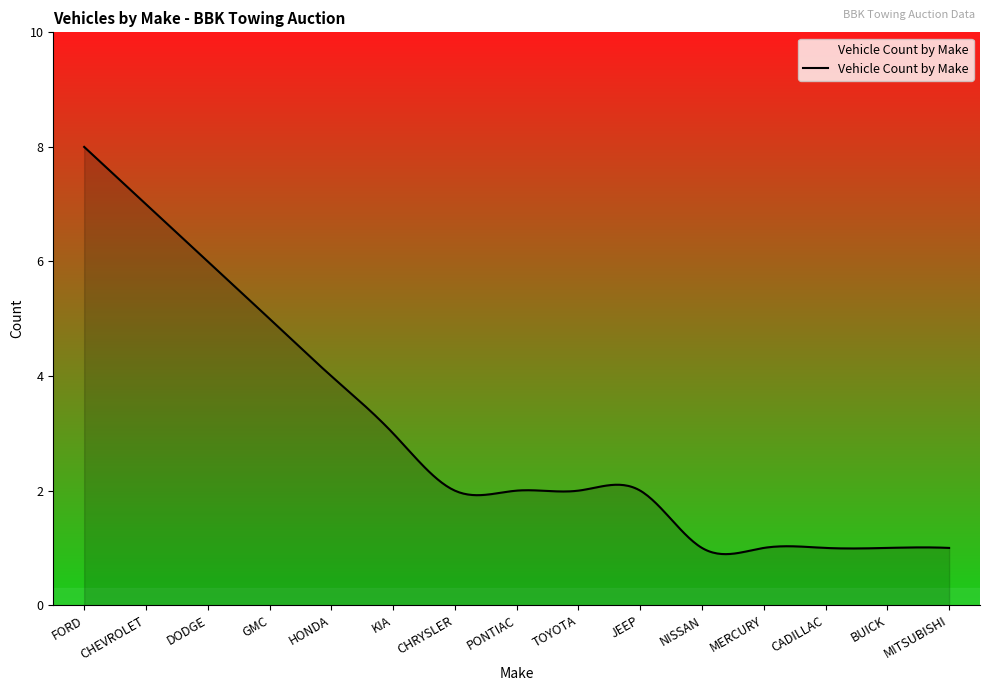

What is the difference between the maximum and minimum values?

7.1